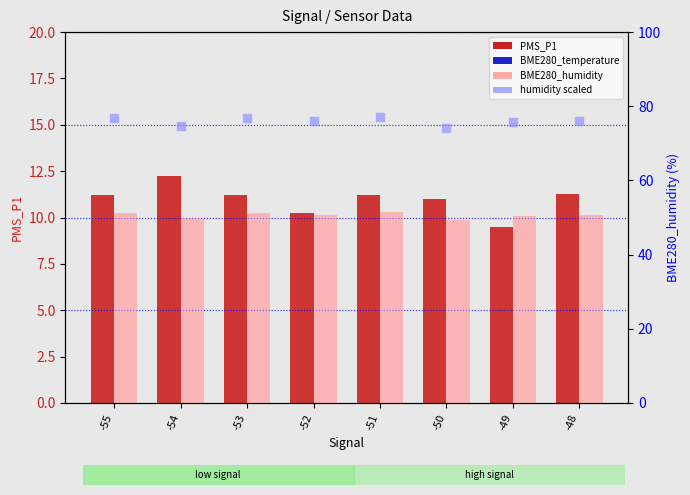

What is the total value across all series at -54?

103.5